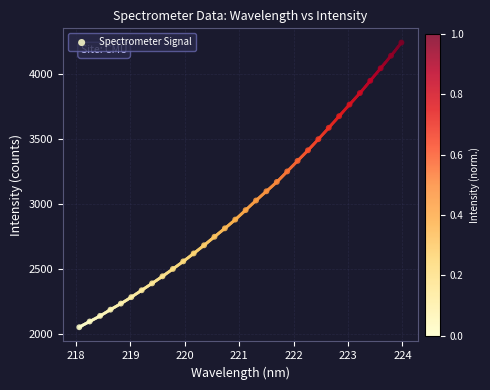

What is the range of X values (max minus min)?

5.9